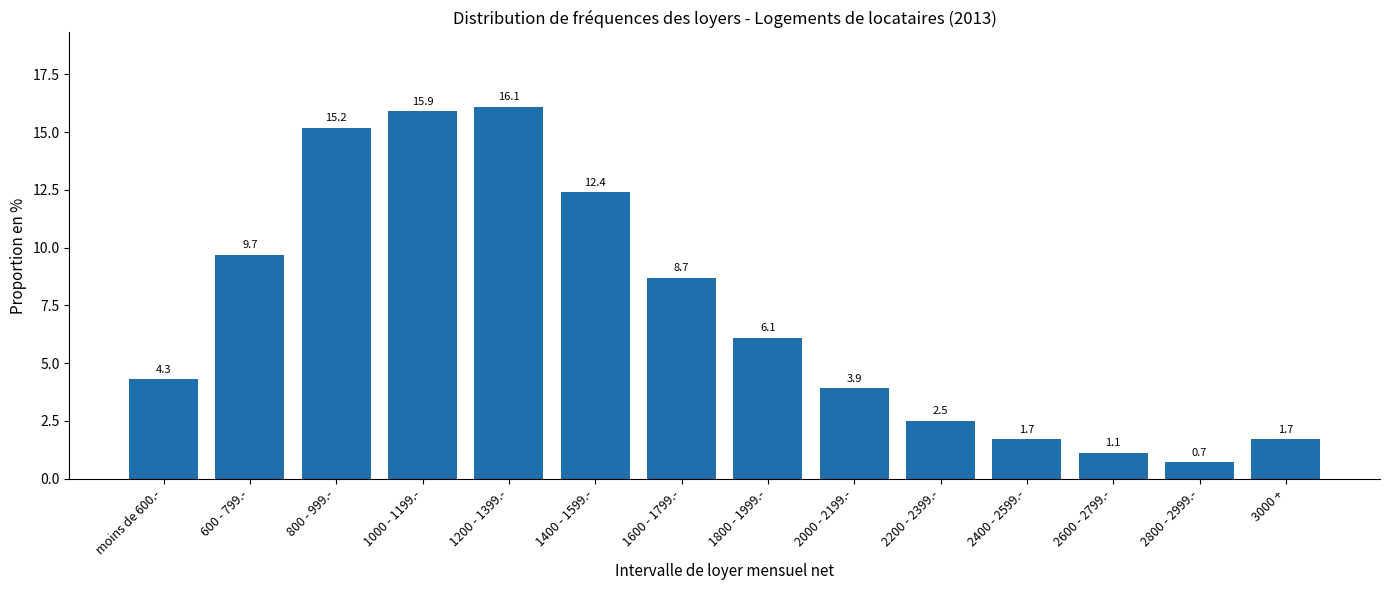

Reading right to left, transcribe all the data shown in this chart.

3000 +=1.7	2800 - 2999.-=0.7	2600 - 2799.-=1.1	2400 - 2599.-=1.7	2200 - 2399.-=2.5	2000 - 2199.-=3.9	1800 - 1999.-=6.1	1600 - 1799.-=8.7	1400 - 1599.-=12.4	1200 - 1399.-=16.1	1000 - 1199.-=15.9	800 - 999.-=15.2	600 - 799.-=9.7	moins de 600.-=4.3